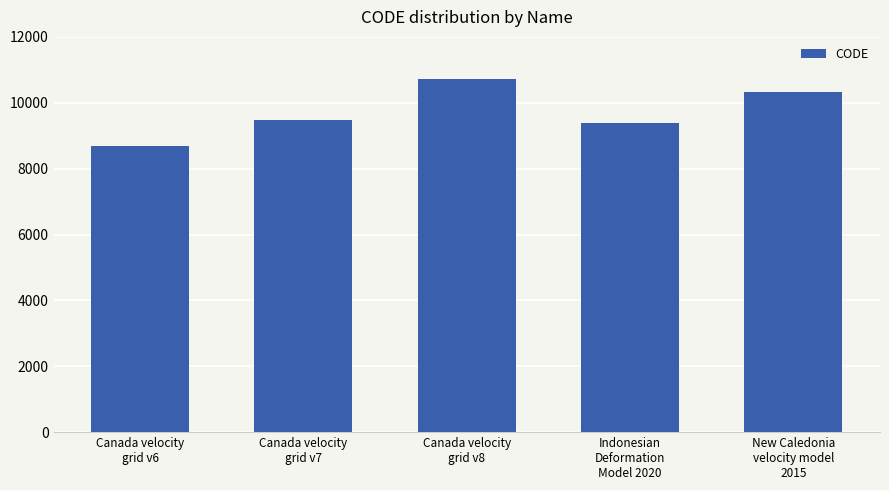

Reading right to left, list all the values displayed in this chart.

New Caledonia
velocity model
2015=10323	Indonesian
Deformation
Model 2020=9375	Canada velocity
grid v8=10707	Canada velocity
grid v7=9483	Canada velocity
grid v6=8676